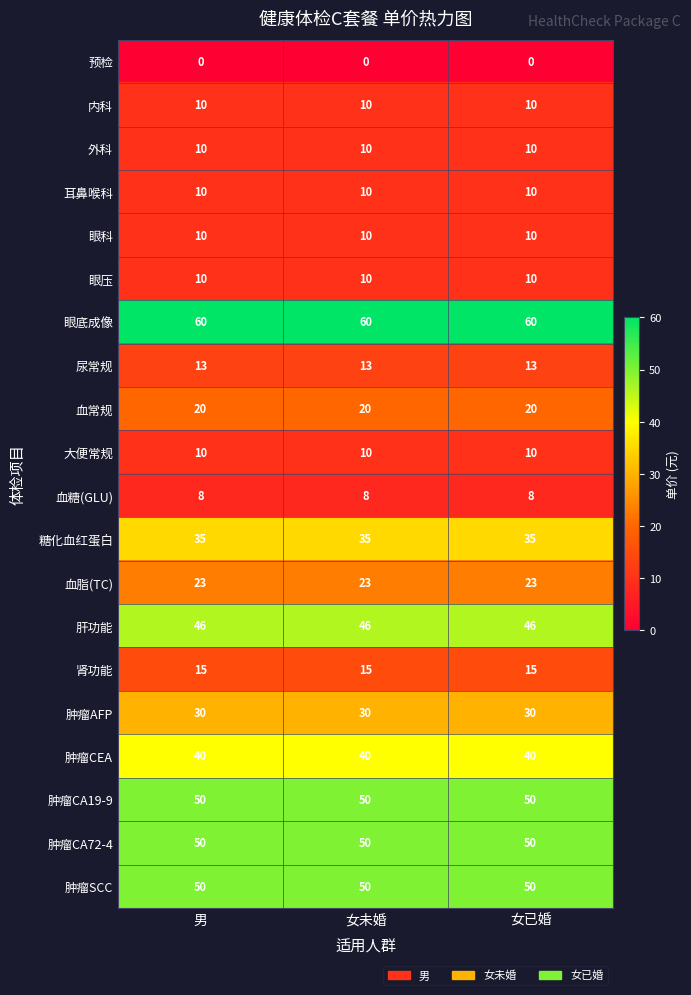

Is it true that 肿瘤CEA equals 40 at 女未婚?

True